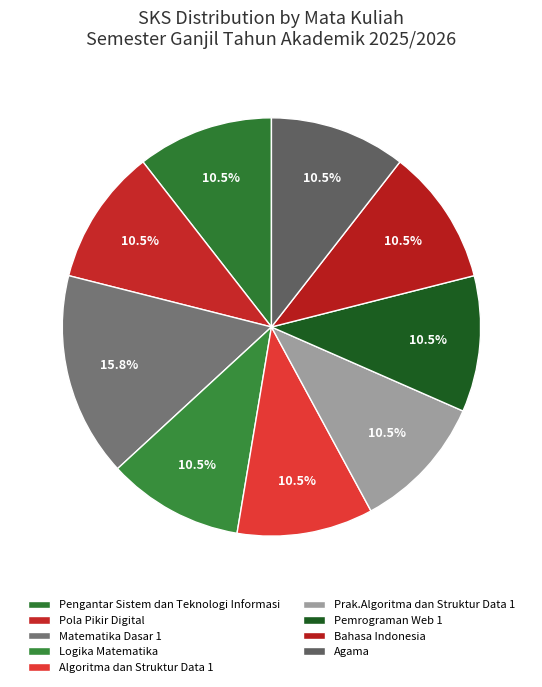

What percentage is the Matematika Dasar 1 slice, to the nearest percent?

16%